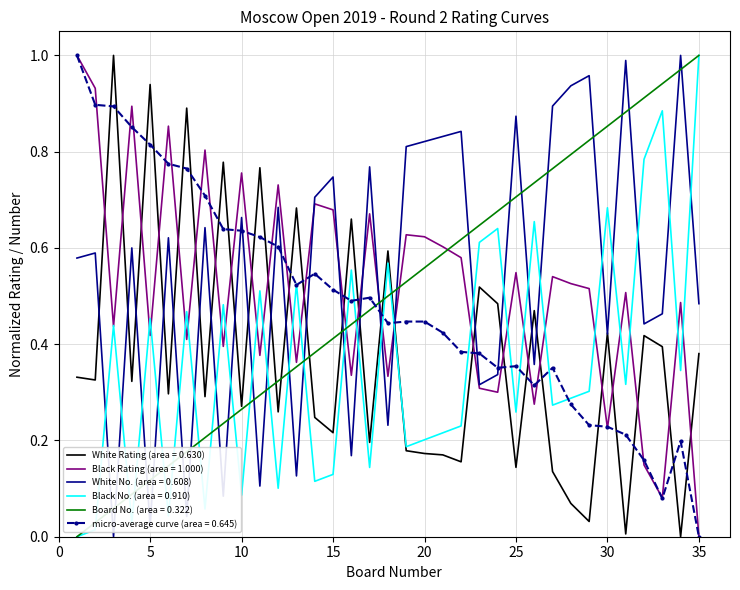

Which series ends up on top after the final intersection of micro-average curve (area = 0.645) and White Rating (area = 0.630)?

White Rating (area = 0.630)